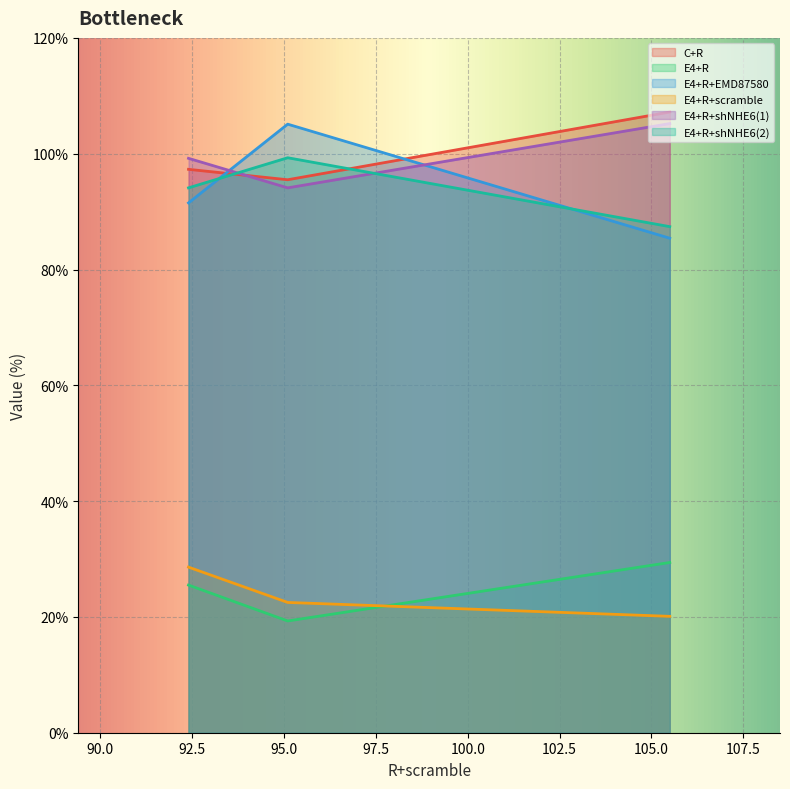

What is the spread (max minus min) of values at 92.4?

73.7